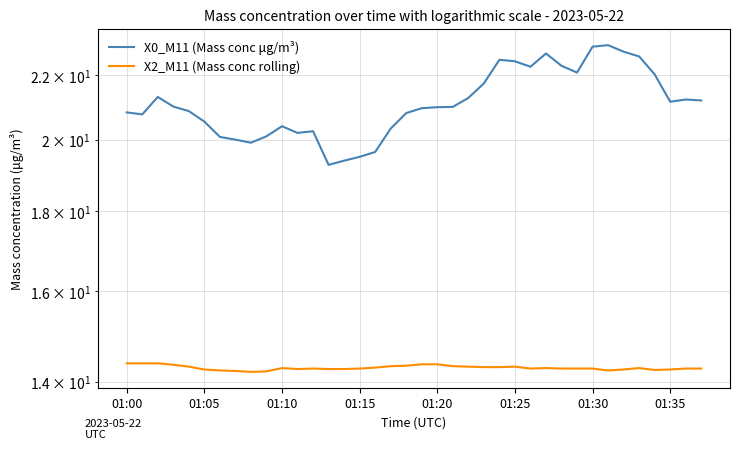

Which category has the highest value across all series?

31